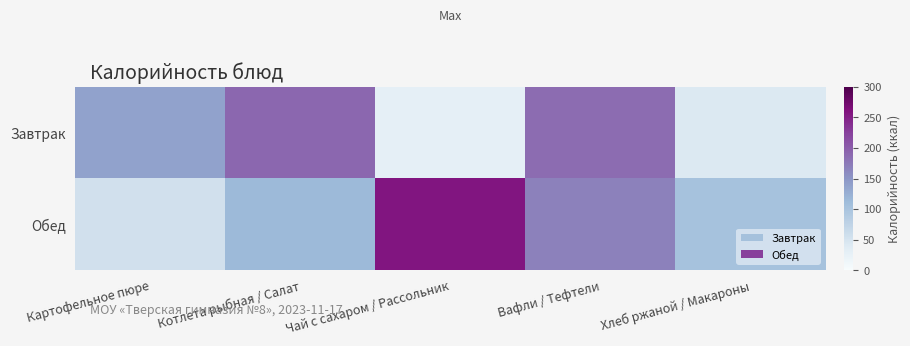

What is the total value across all series at Котлета рыбная / Салат?

304.2